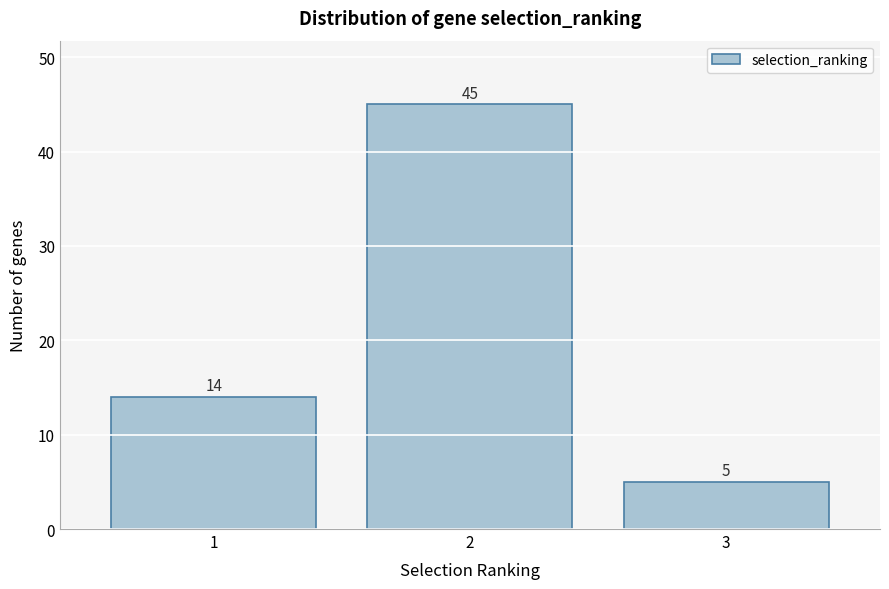

Reading right to left, transcribe all the data shown in this chart.

3=5	2=45	1=14